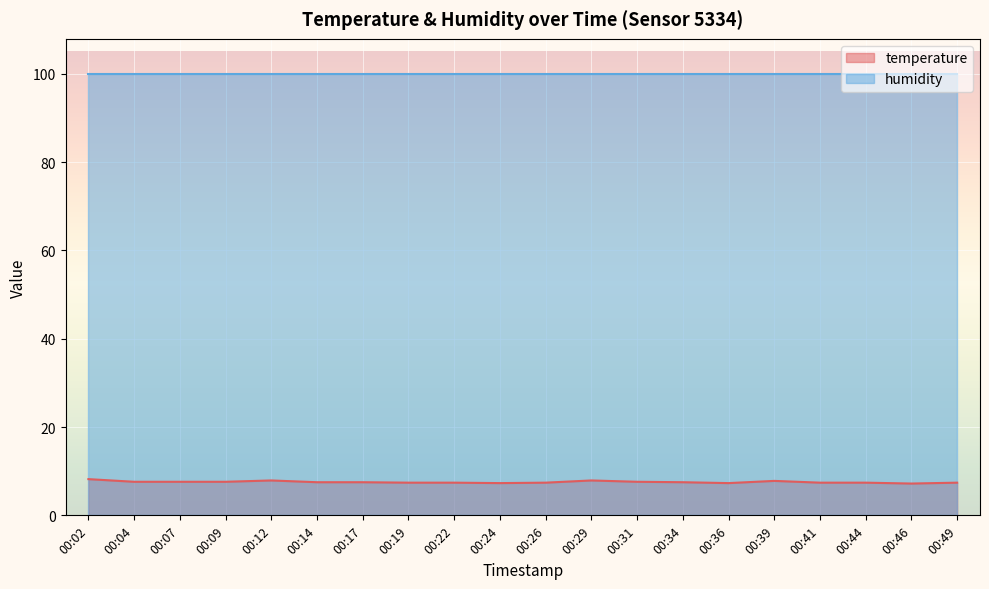

Rank the categories by value from highest to lowest.

00:02, 00:12, 00:29, 00:39, 00:04, 00:07, 00:09, 00:31, 00:14, 00:17, 00:34, 00:19, 00:22, 00:26, 00:41, 00:44, 00:49, 00:24, 00:36, 00:46